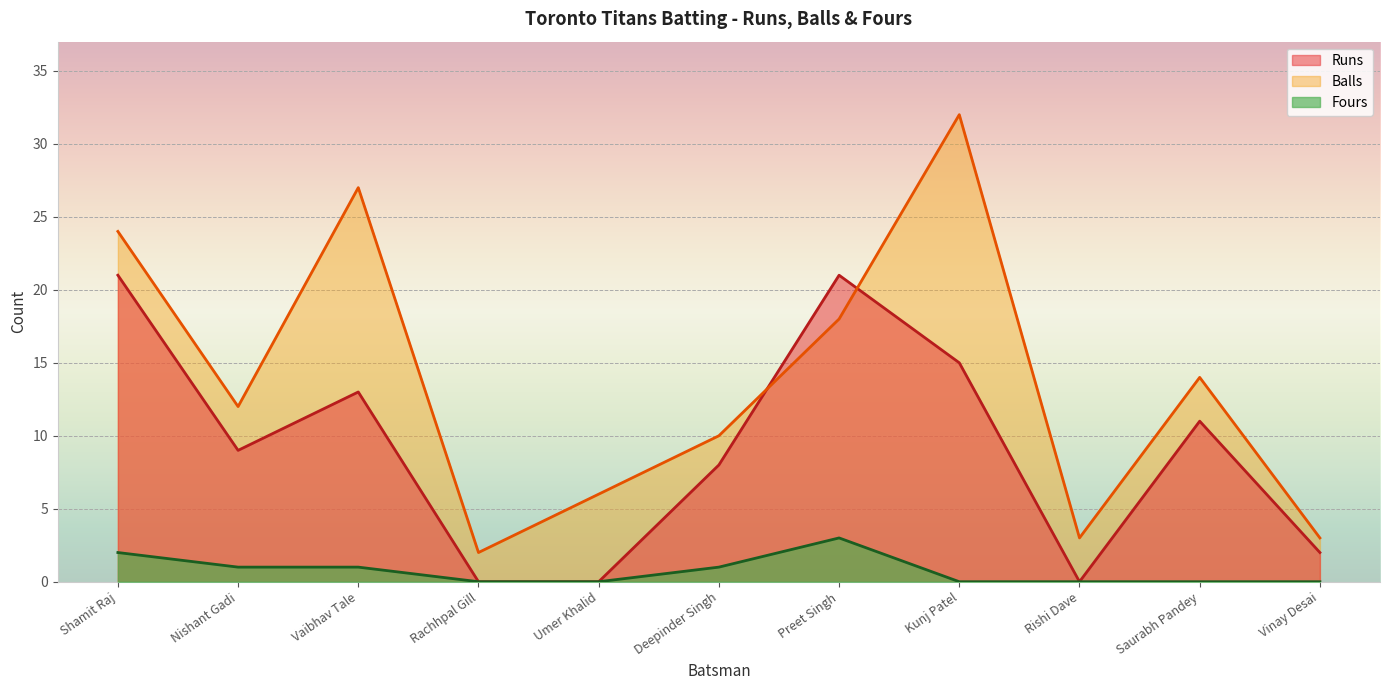

What is the difference between the maximum and minimum values in the Fours series?

3